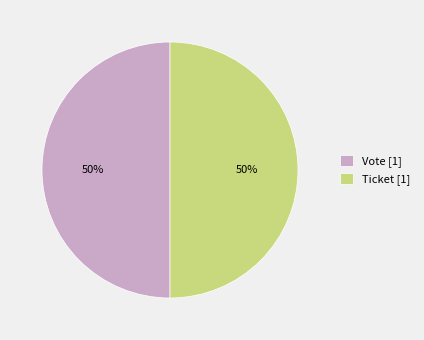

How many slices are in this pie chart?

2